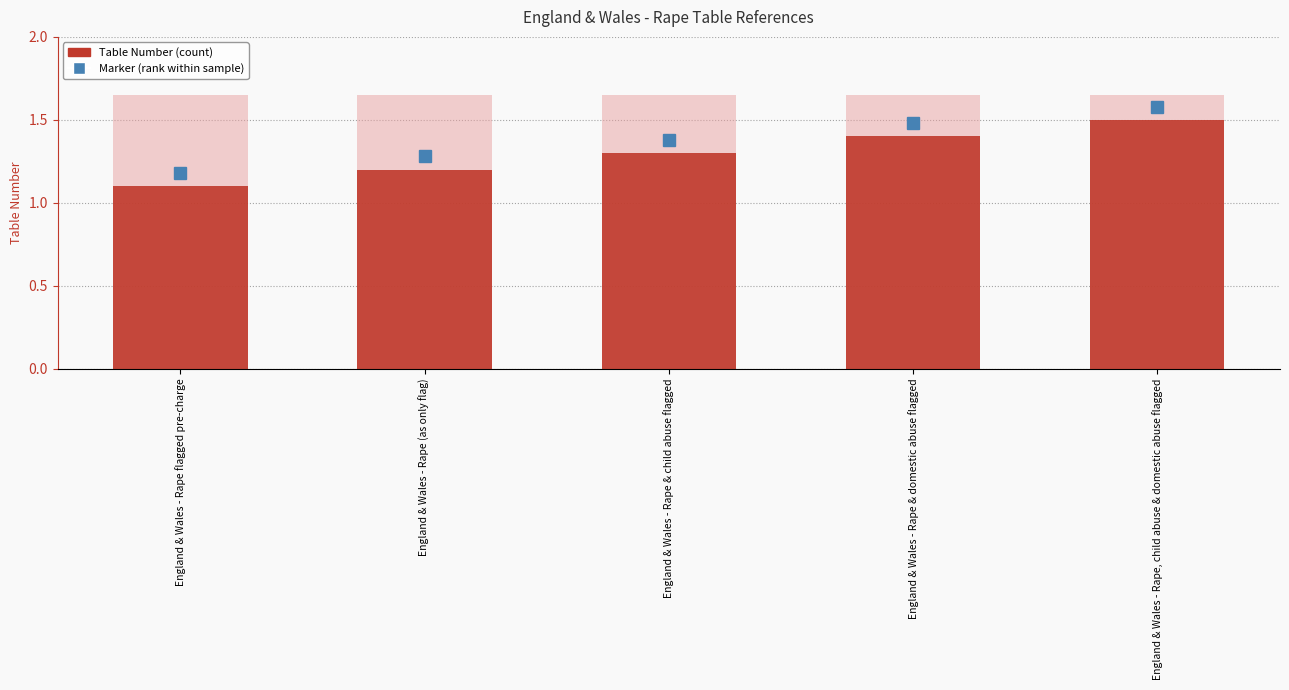

List the labels in order of value, largest first.

England & Wales - Rape, child abuse & domestic abuse flagged, England & Wales - Rape & domestic abuse flagged, England & Wales - Rape & child abuse flagged, England & Wales - Rape (as only flag), England & Wales - Rape flagged pre-charge